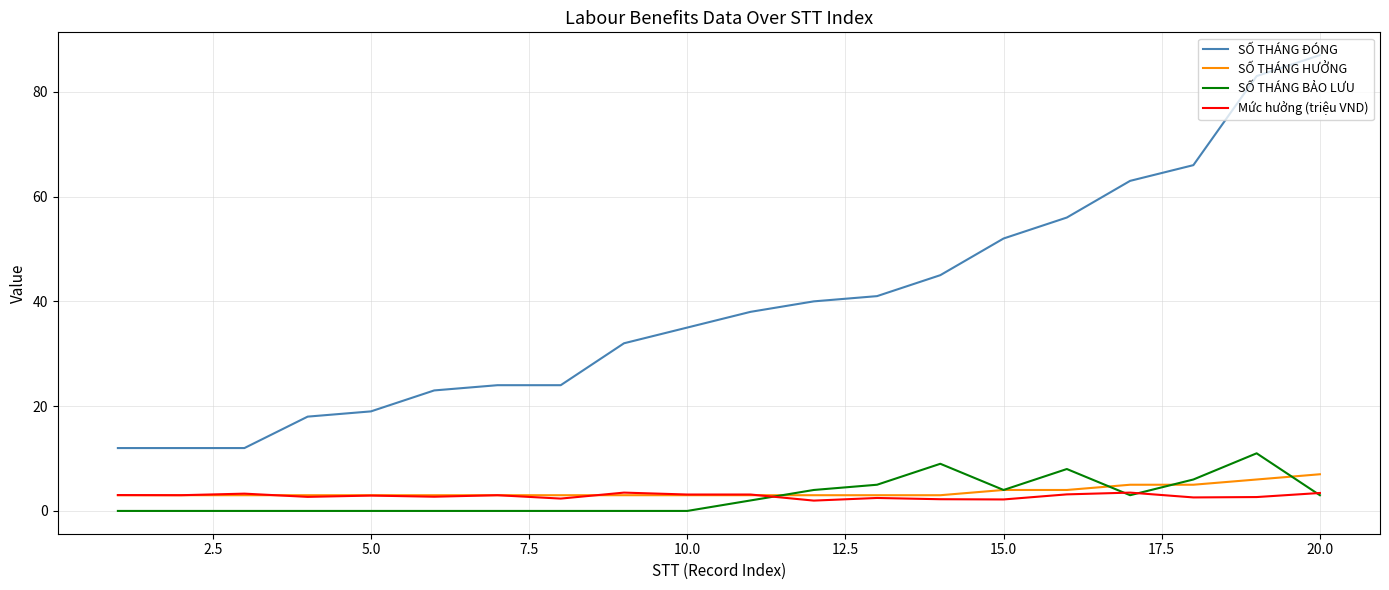

Which series has the largest range (max minus min)?

SỐ THÁNG ĐÓNG